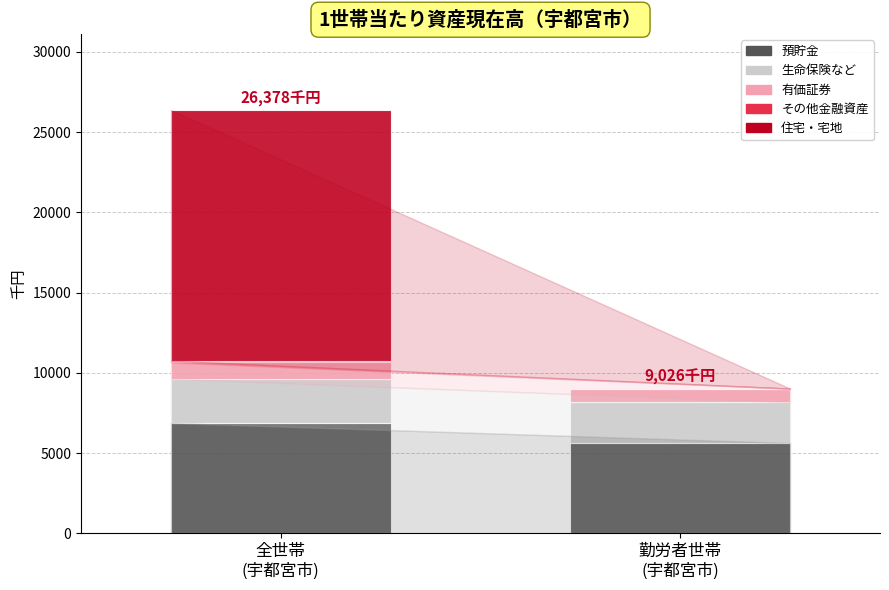

How many data points does each series have?

2